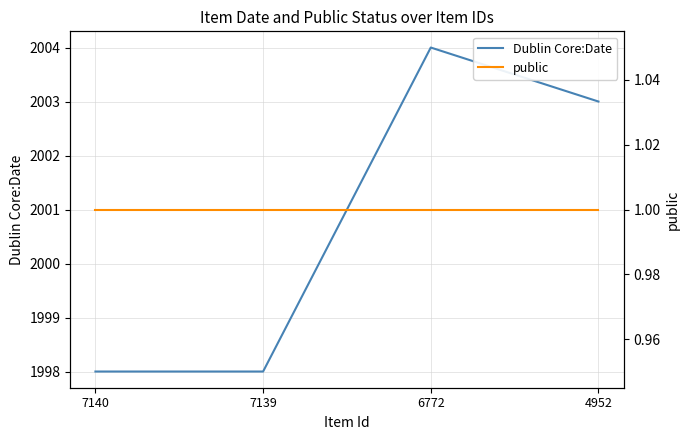

What is the difference between the maximum and minimum values in the Dublin Core:Date series?

6